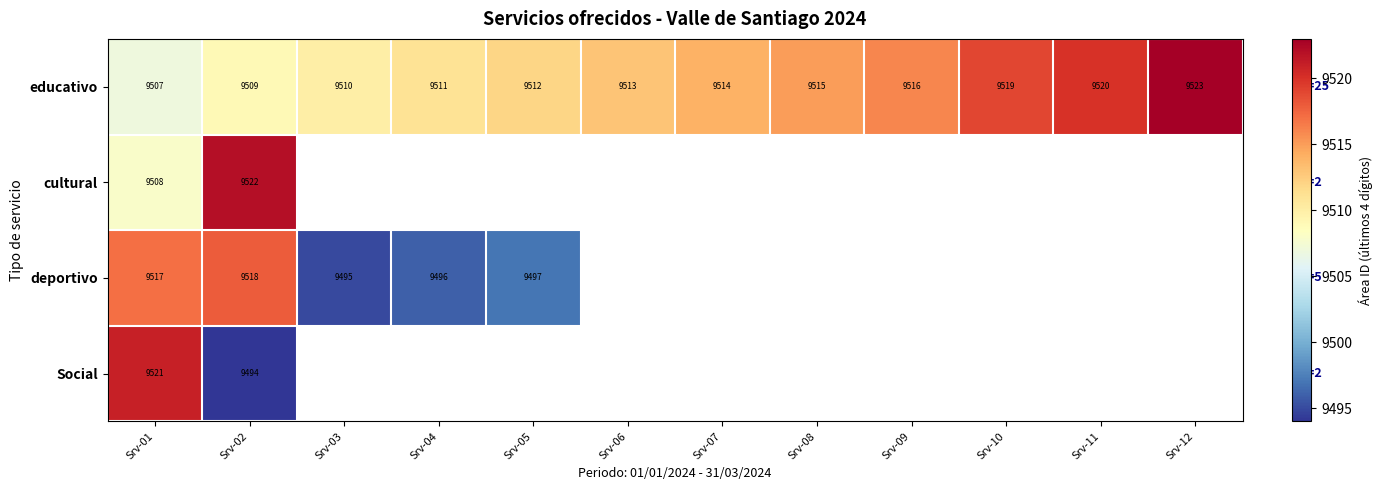

Is it true that educativo equals 9523 at Srv-12?

True